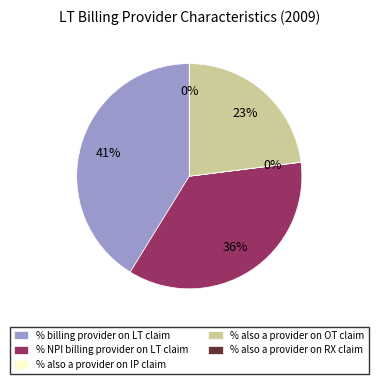

To the nearest percent, what portion does % billing provider on LT claim represent?

41%